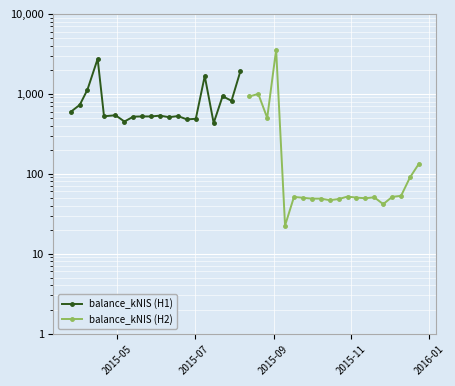

What is the difference between the maximum and second lowest values in the balance_kNIS (H2) series?

3526.6